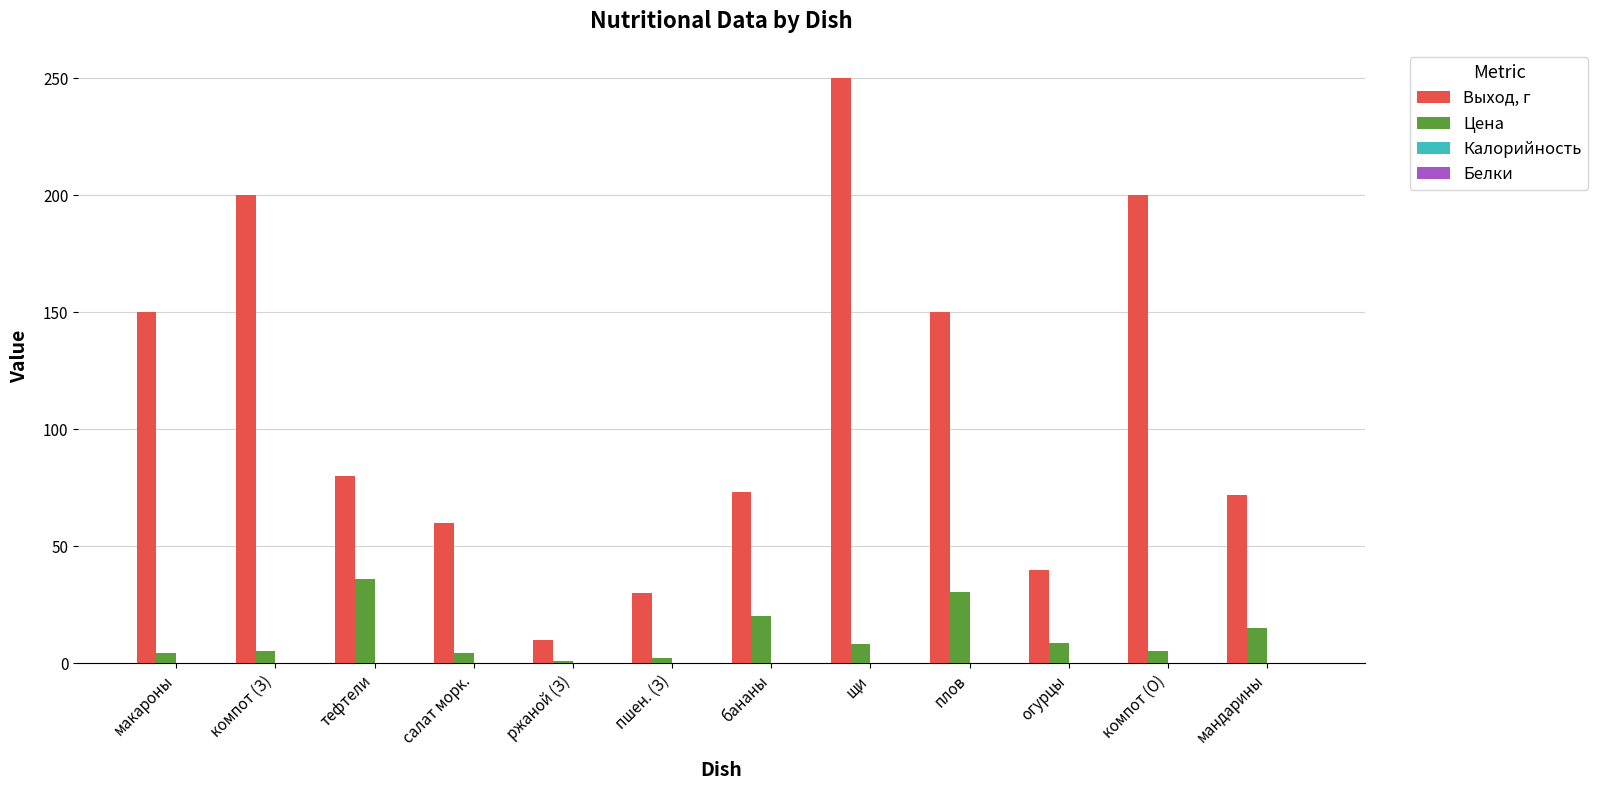

The value of Цена at бананы is 9.8. True or false?

False